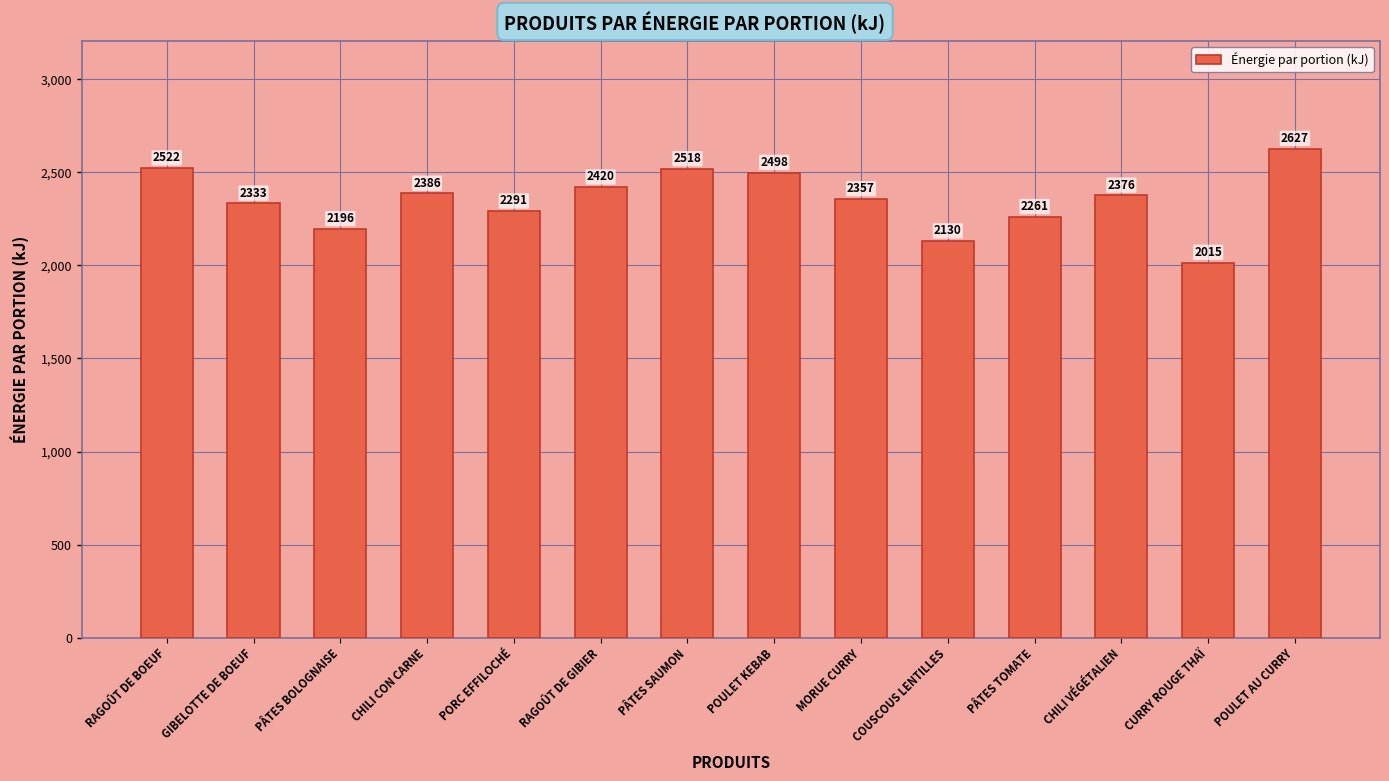

Rank the categories by value from highest to lowest.

POULET AU CURRY, RAGOÛT DE BOEUF, PÂTES SAUMON, POULET KEBAB, RAGOÛT DE GIBIER, CHILI CON CARNE, CHILI VÉGÉTALIEN, MORUE CURRY, GIBELOTTE DE BOEUF, PORC EFFILOCHÉ, PÂTES TOMATE, PÂTES BOLOGNAISE, COUSCOUS LENTILLES, CURRY ROUGE THAÏ